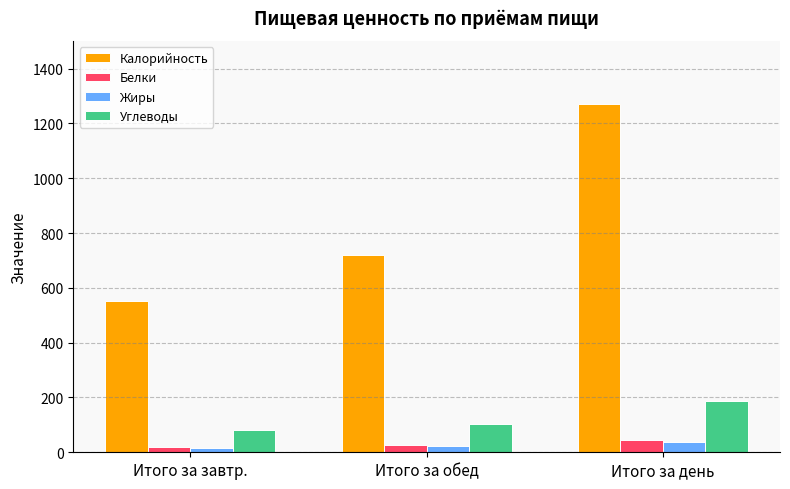

At which label is Жиры closest to 28?

Итого за обед